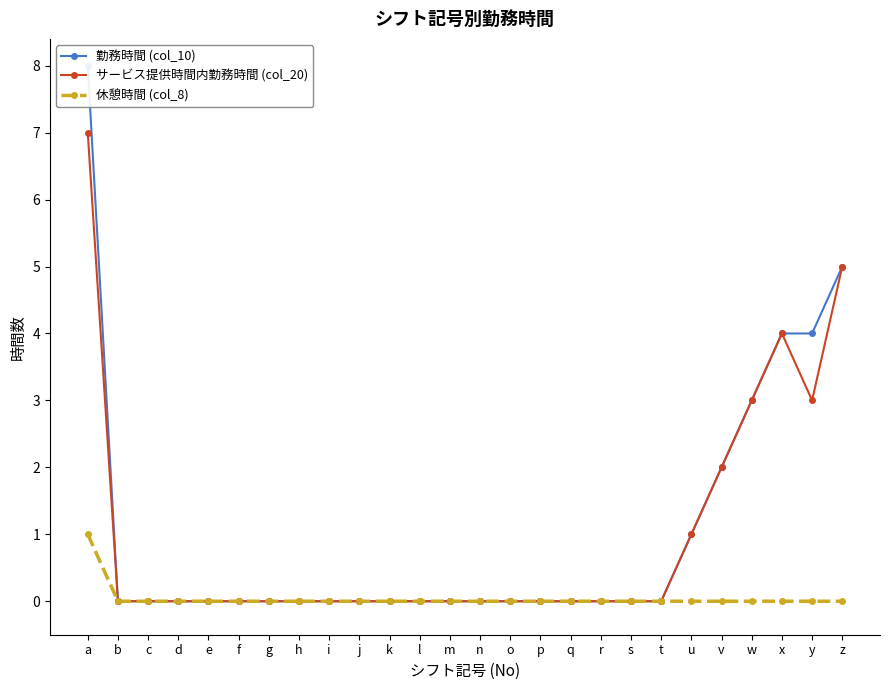

The value of 勤務時間 (col_10) at q is -5. True or false?

False